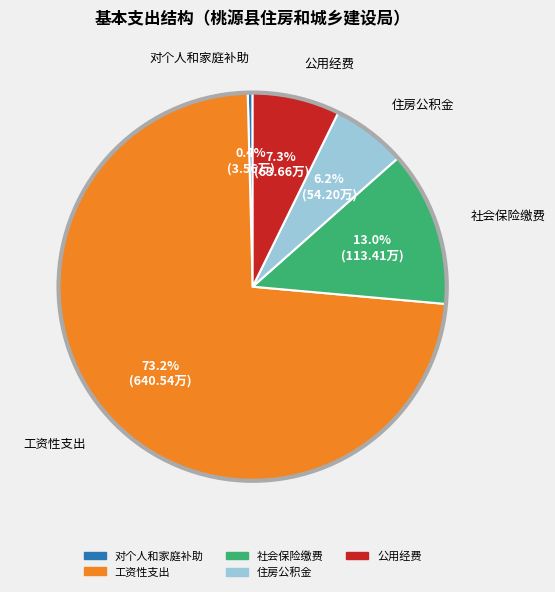

Rank the categories by value from highest to lowest.

工资性支出, 社会保险缴费, 公用经费, 住房公积金, 对个人和家庭补助